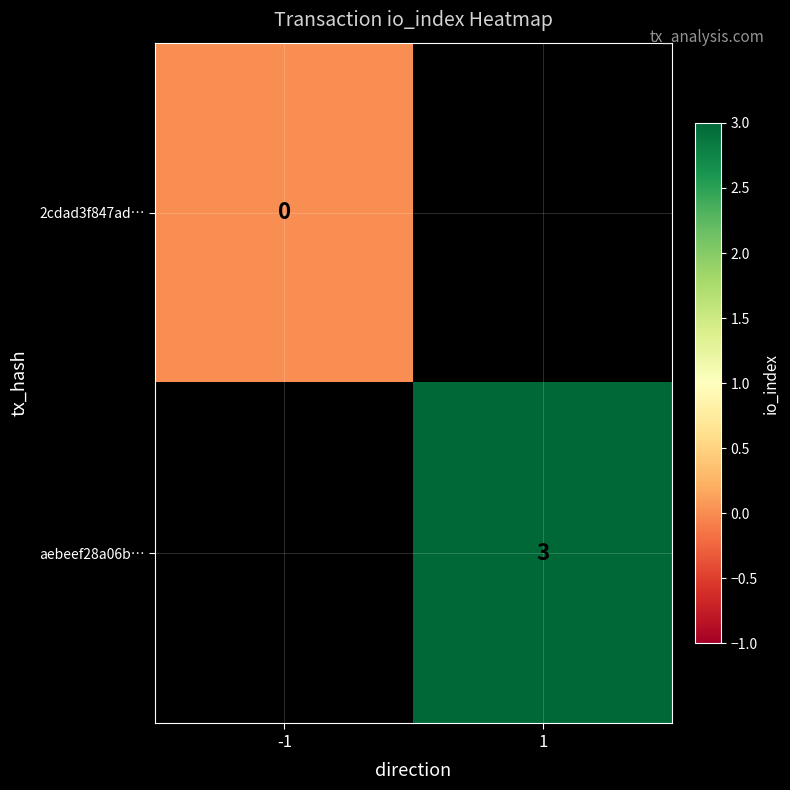

Is the value of 2cdad3f847ad… at -1 greater than the value of aebeef28a06b… at 1?

No